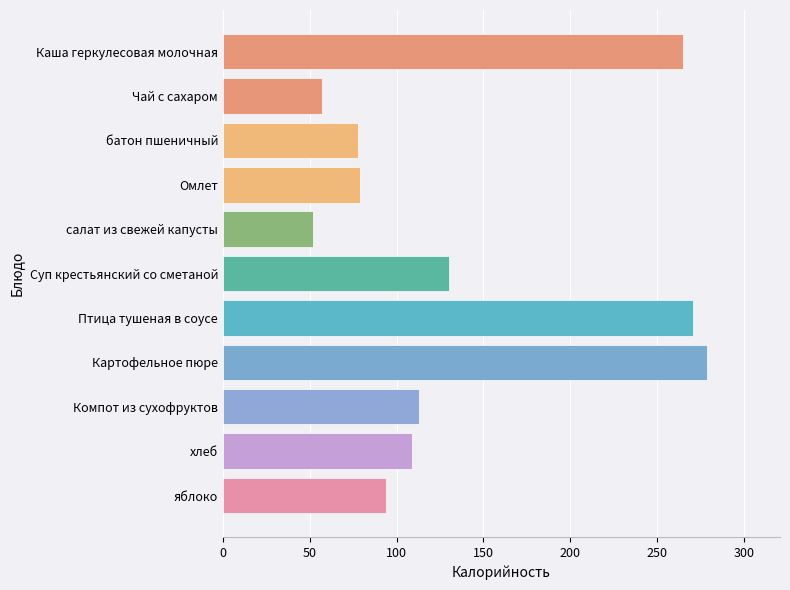

Which has a higher value, Картофельное пюре or Суп крестьянский со сметаной?

Картофельное пюре